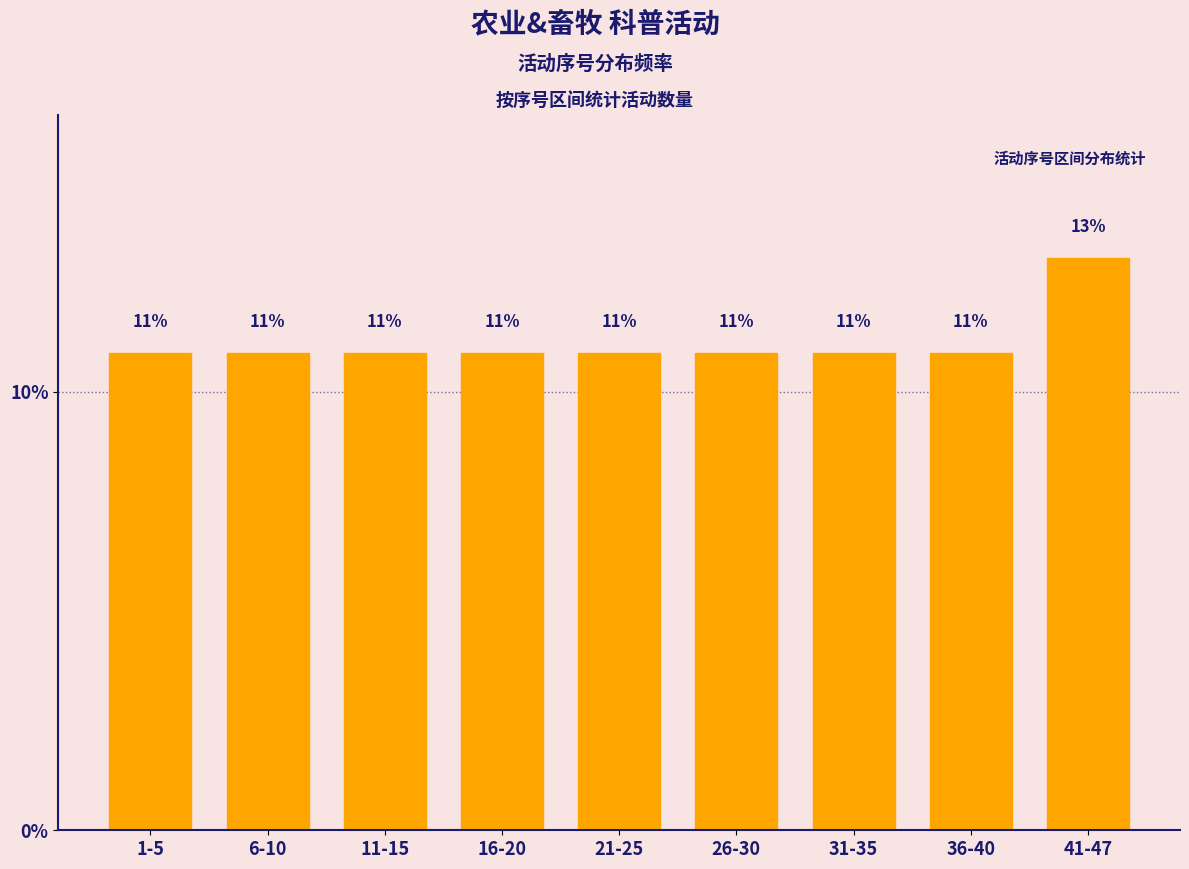

Are the bars horizontal?

No